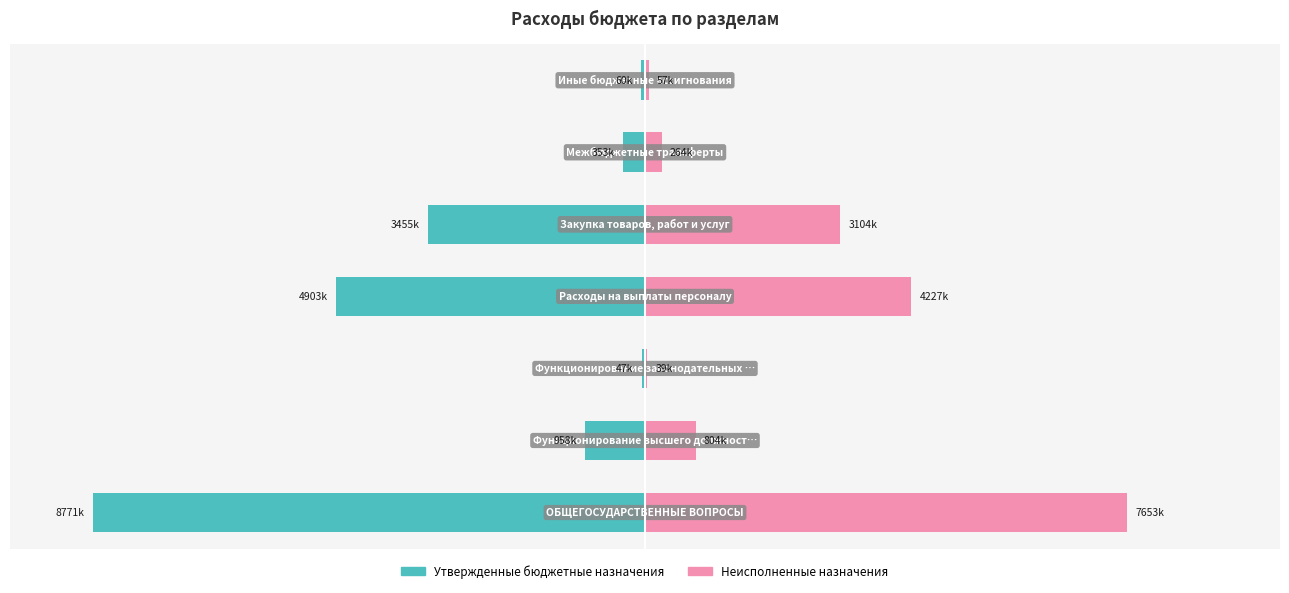

Which has a higher value, −50 or −100?

−50